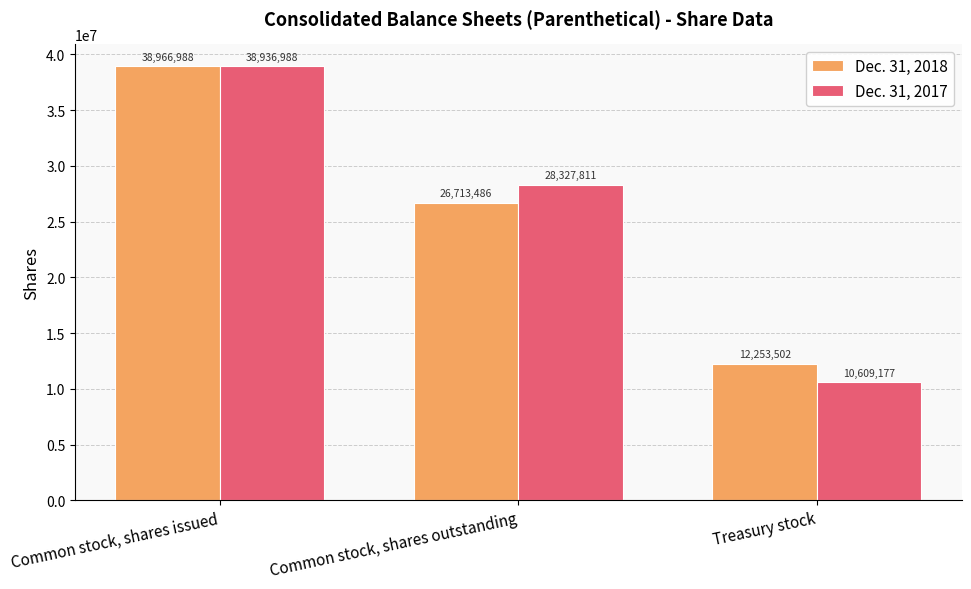

Which series changed the most between Common stock, shares issued and Common stock, shares outstanding?

Dec. 31, 2018